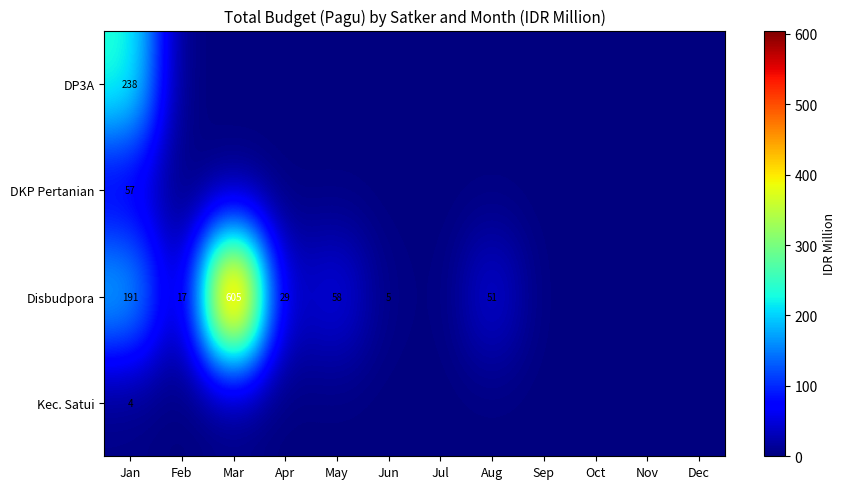

The value of Disbudpora at Jun is 5. True or false?

True